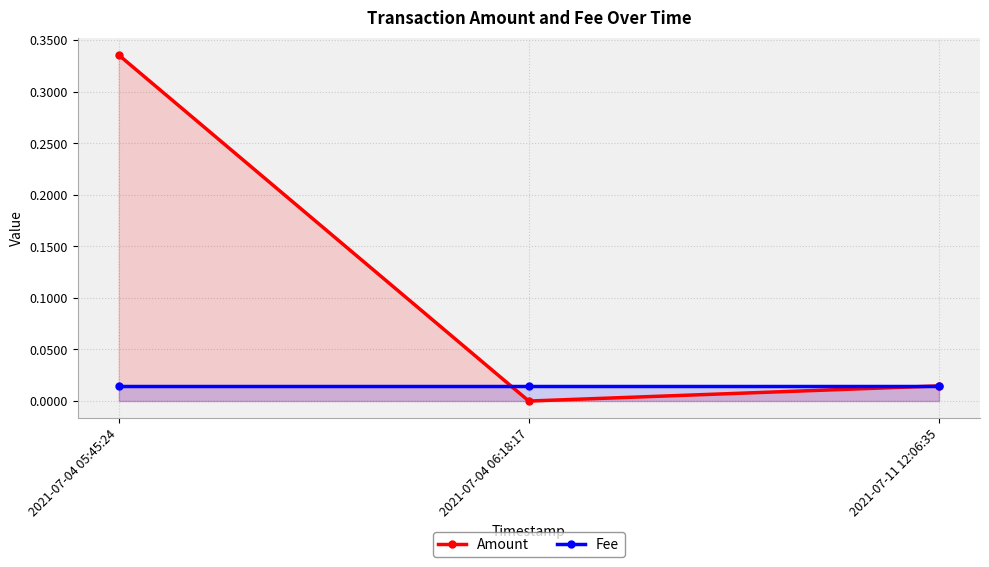

What is the value of the Amount point at the 1st from the left?

0.3